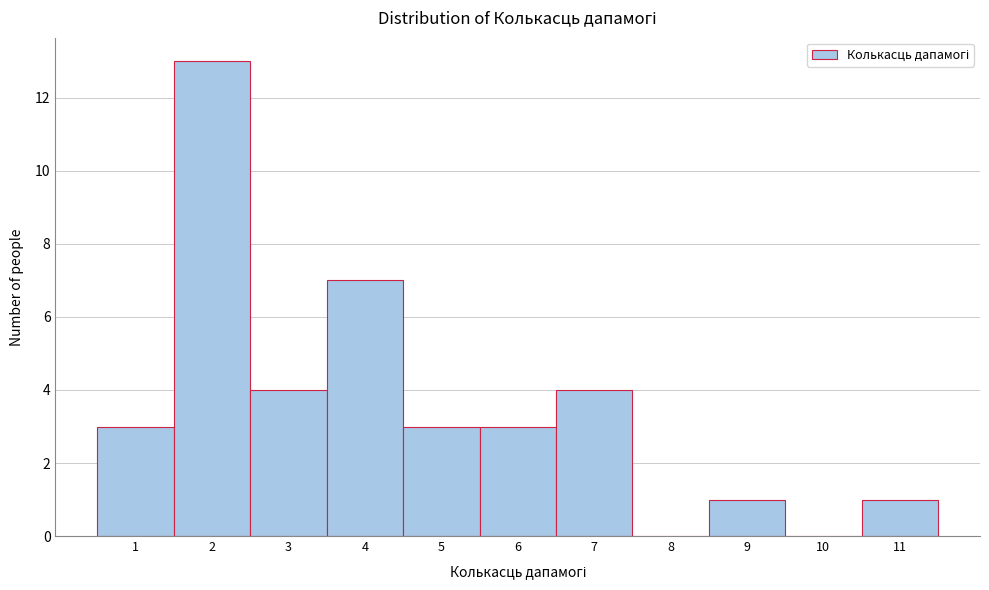

Reading left to right, transcribe this chart: for each bar, give the range it covers on the x-axis and its height. The values are not printed on the chart, so give them approximately, as read against the axis.

0.5 to 1.5: 3
1.5 to 2.5: 13
2.5 to 3.5: 4
3.5 to 4.5: 7
4.5 to 5.5: 3
5.5 to 6.5: 3
6.5 to 7.5: 4
7.5 to 8.5: 0
8.5 to 9.5: 1
9.5 to 10.5: 0
10.5 to 11.5: 1